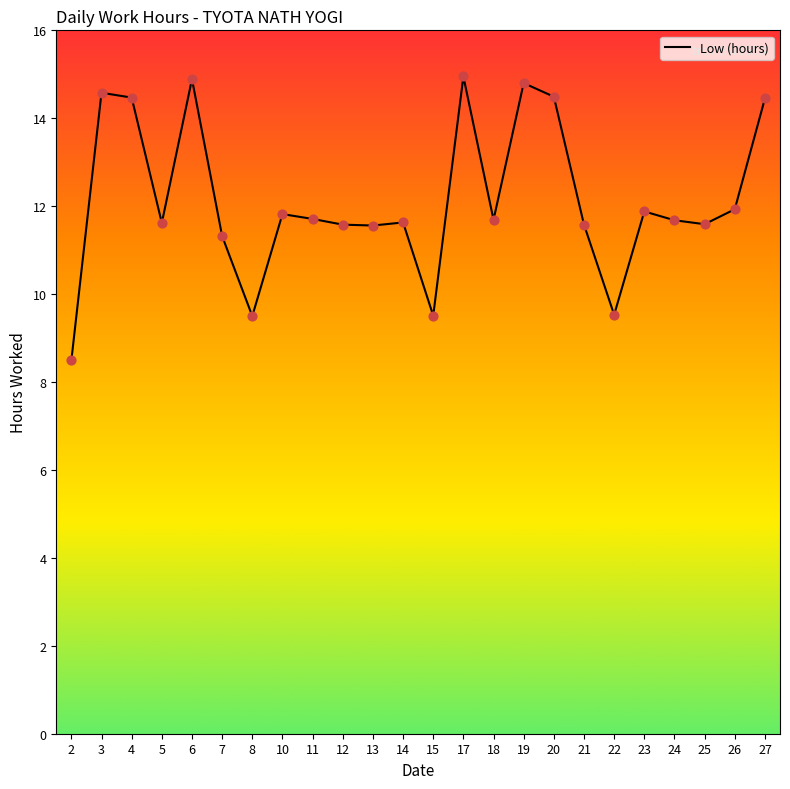

Between 27 and 19, which is larger?

19